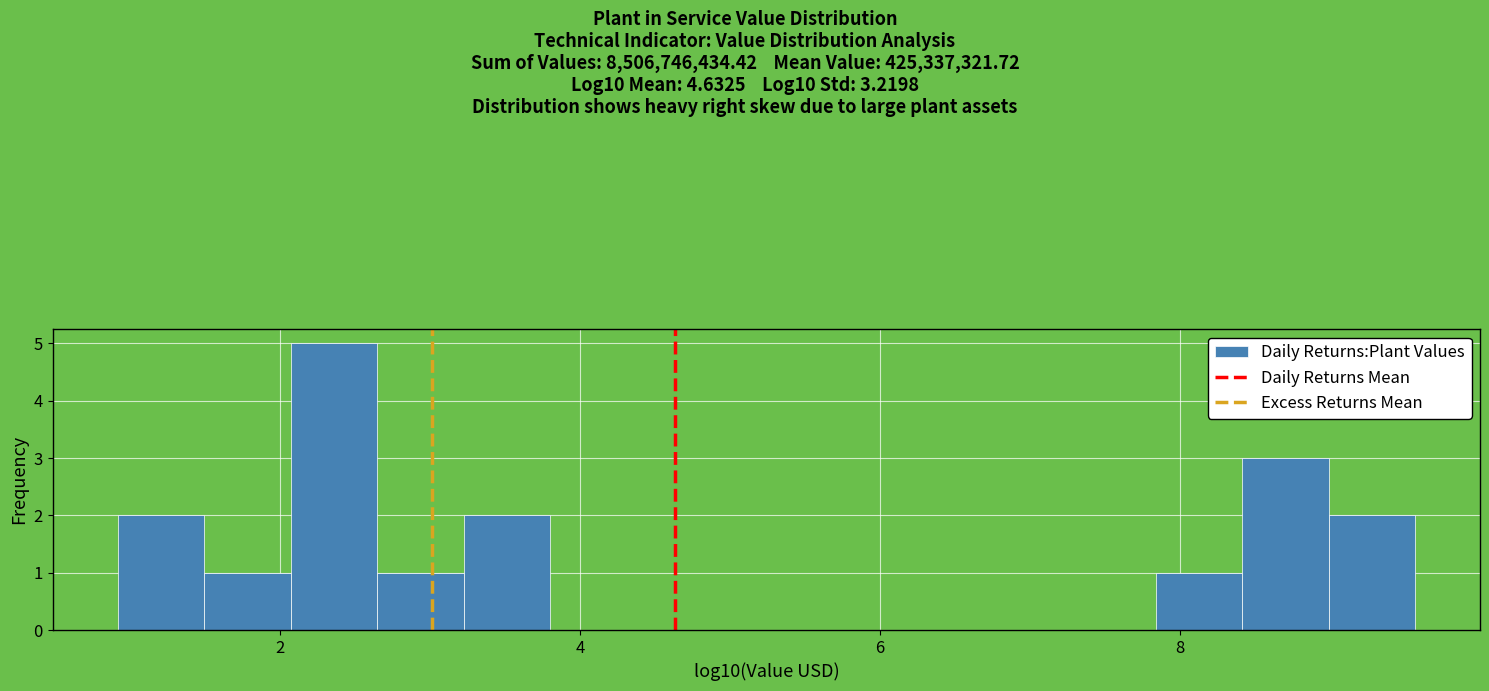

Around what value on the x-axis is the tallest bar? Give the approximate position of its centre, as read against the axis.

2.4